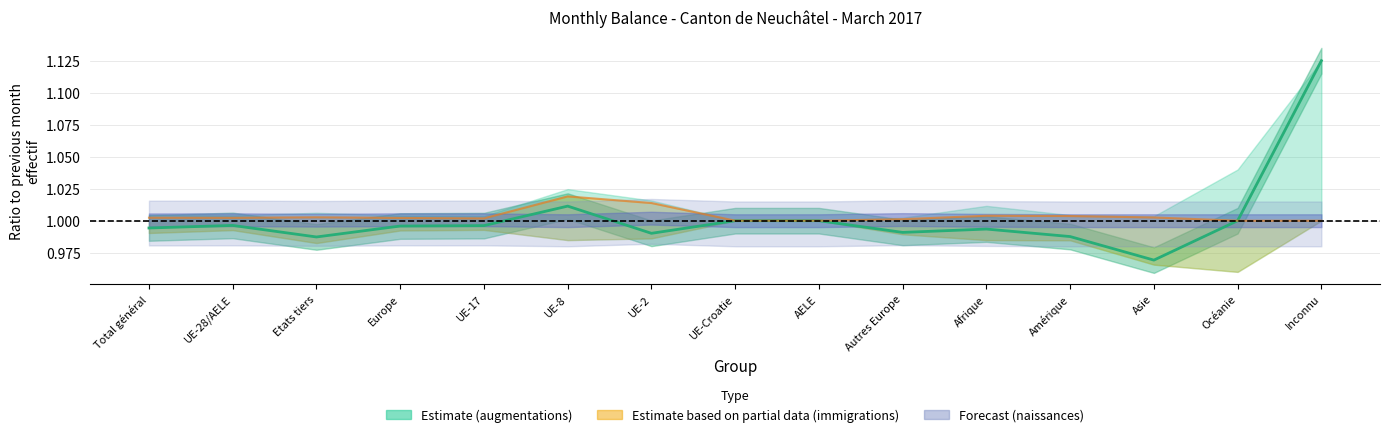

What is the label of the 1st point from the left?

Total général